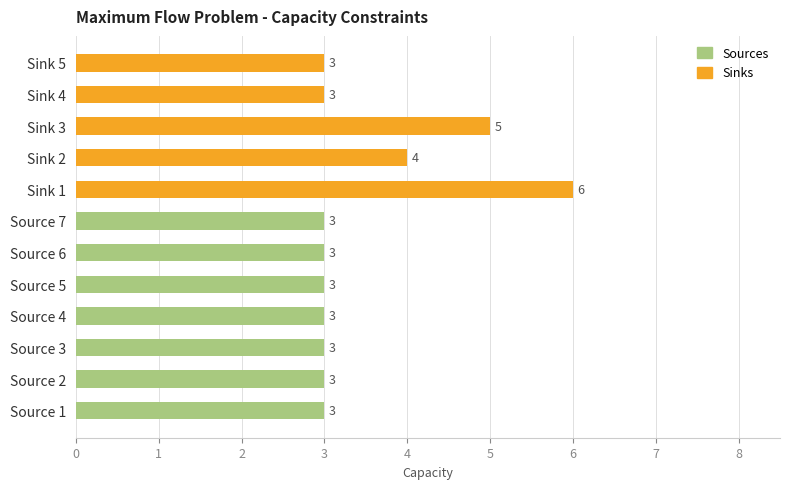

Reading bottom to top, list all the values displayed in this chart.

3	3	3	3	3	3	3	6	4	5	3	3